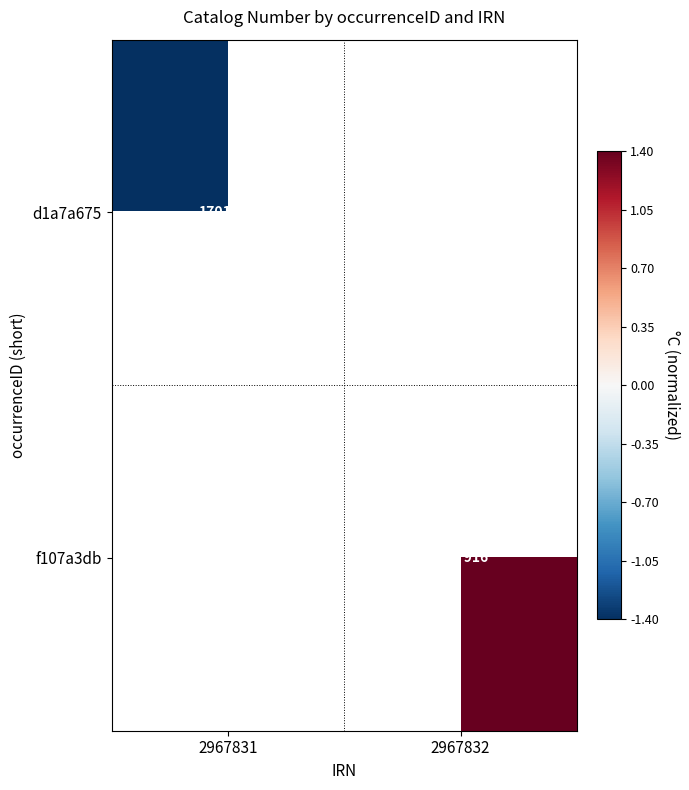

Is the value of d1a7a675 at 2967831 greater than the value of f107a3db at 2967832?

No